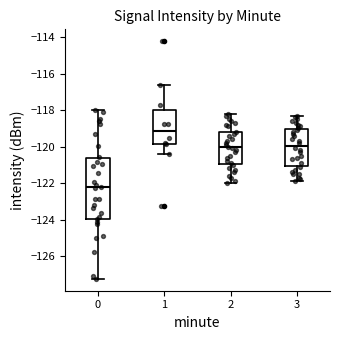

Which box is the tallest, from its lower edge to its upper edge?

0